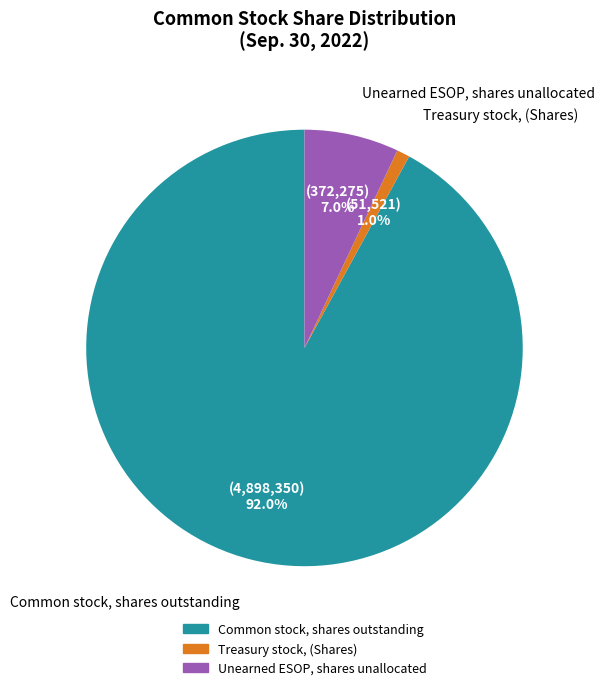

Does any single category account for the majority?

Yes